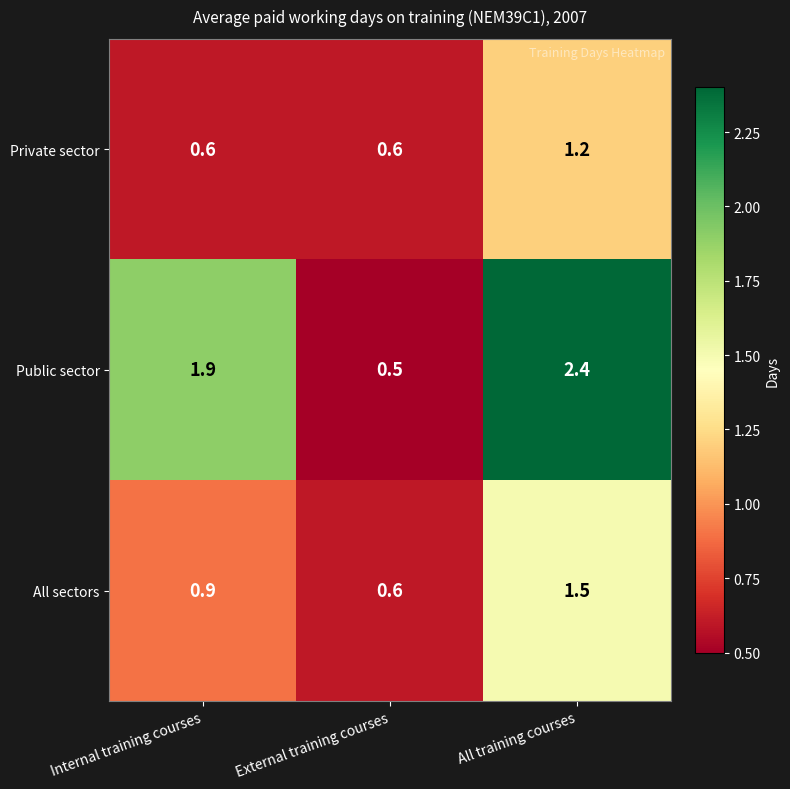

What is the sum of the Private sector values at Internal training courses and External training courses?

1.2